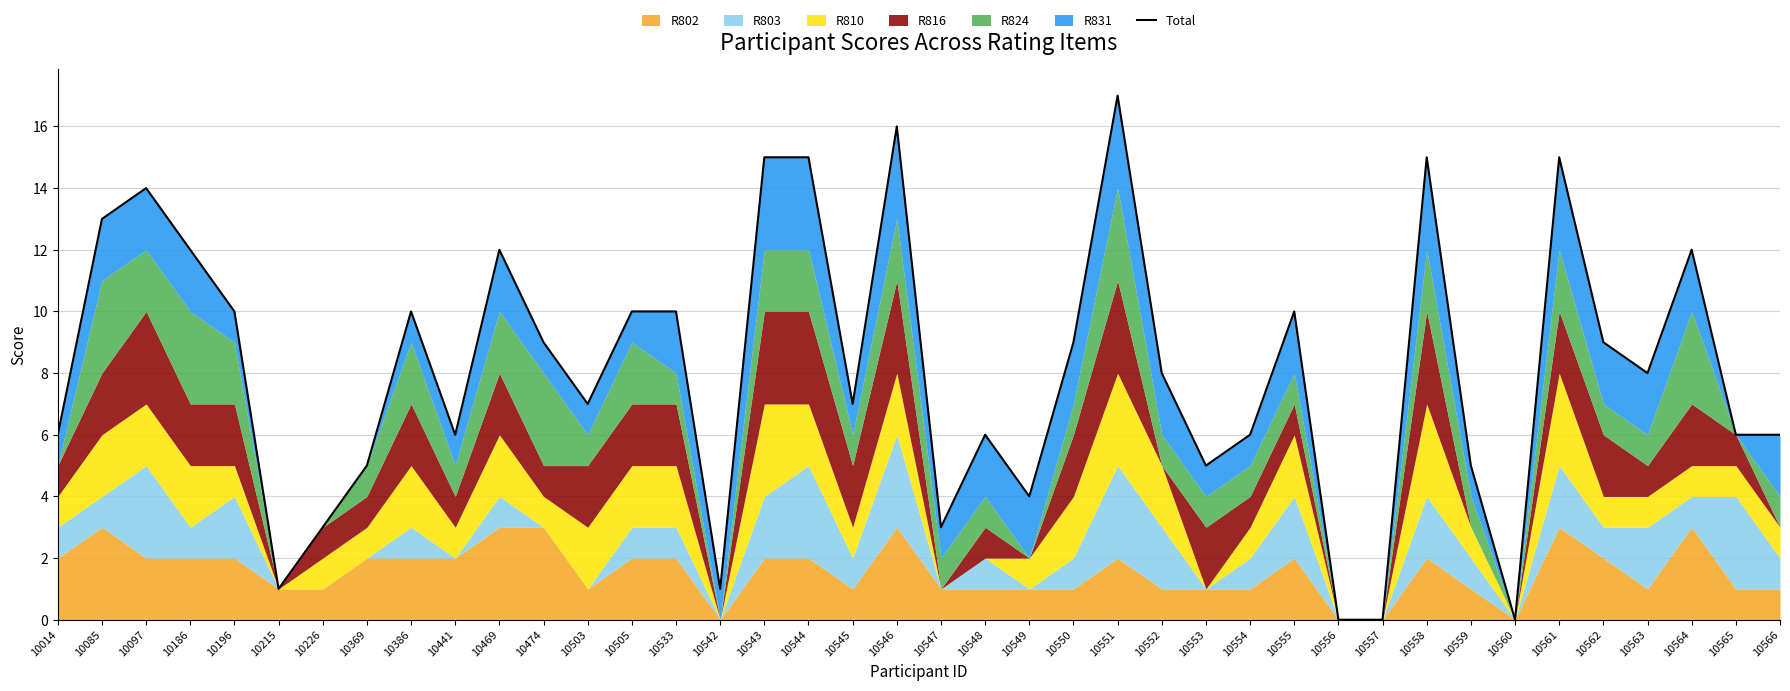

Where is the first local minimum?

10215